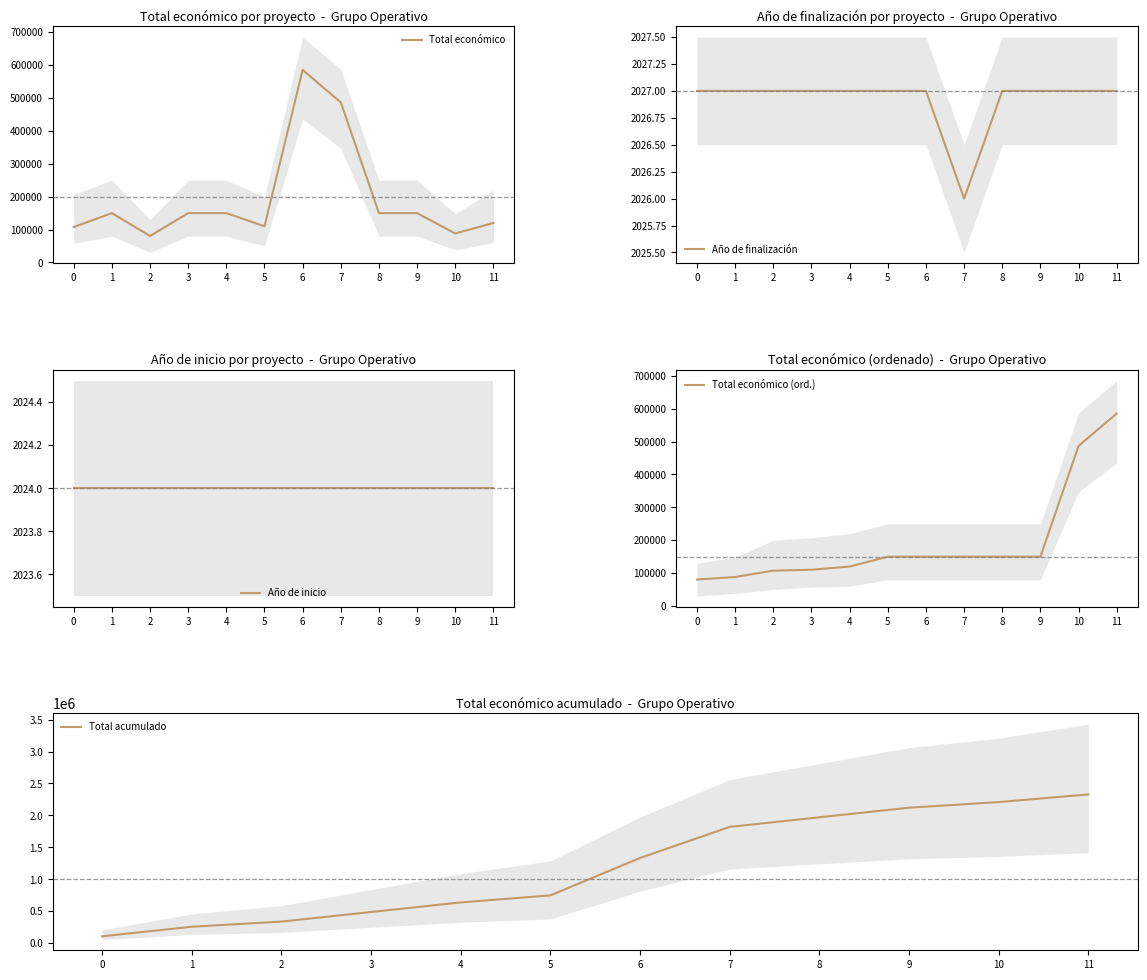

Read the Total económico value at 9.

150000